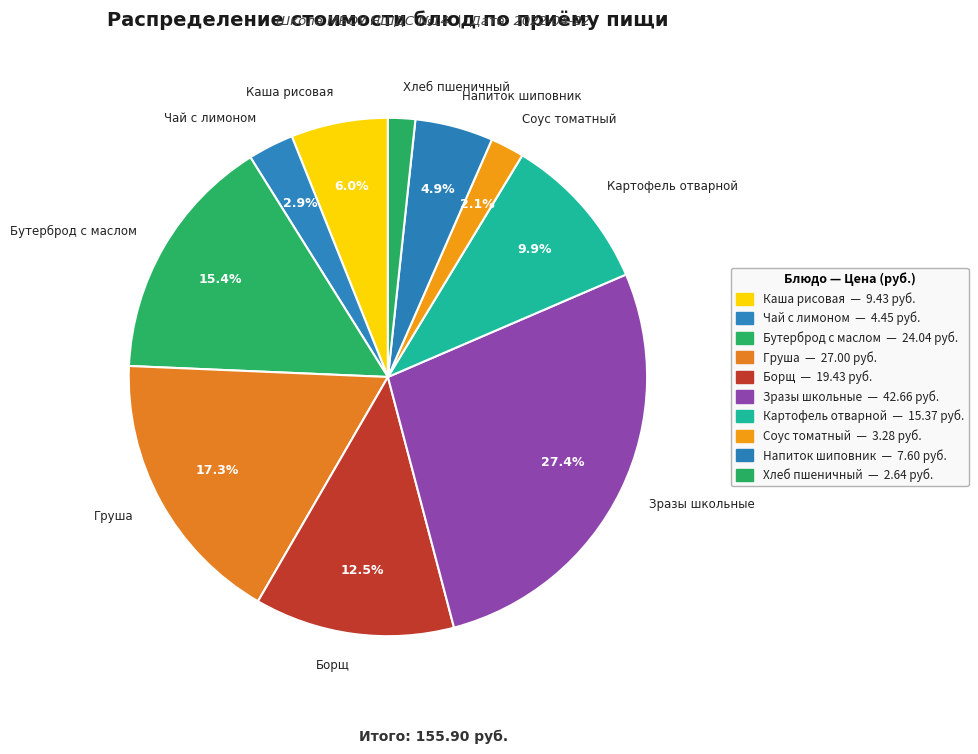

What is the largest slice in the pie chart?

Зразы школьные